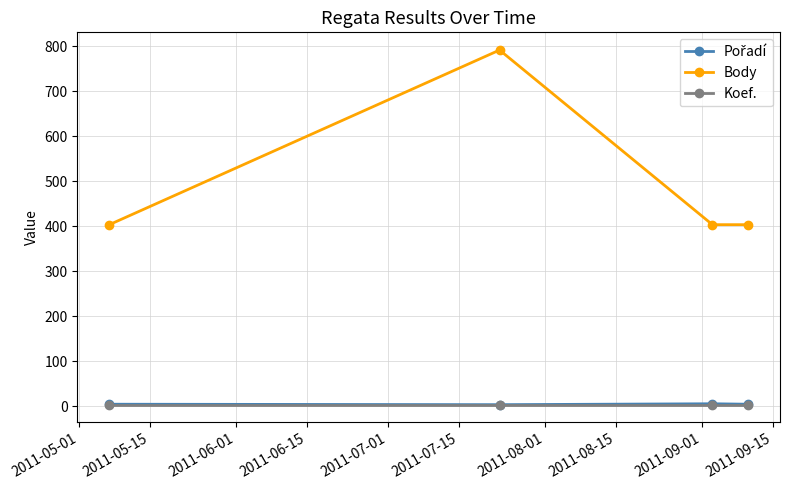

How many data points in Body are above 404?

1